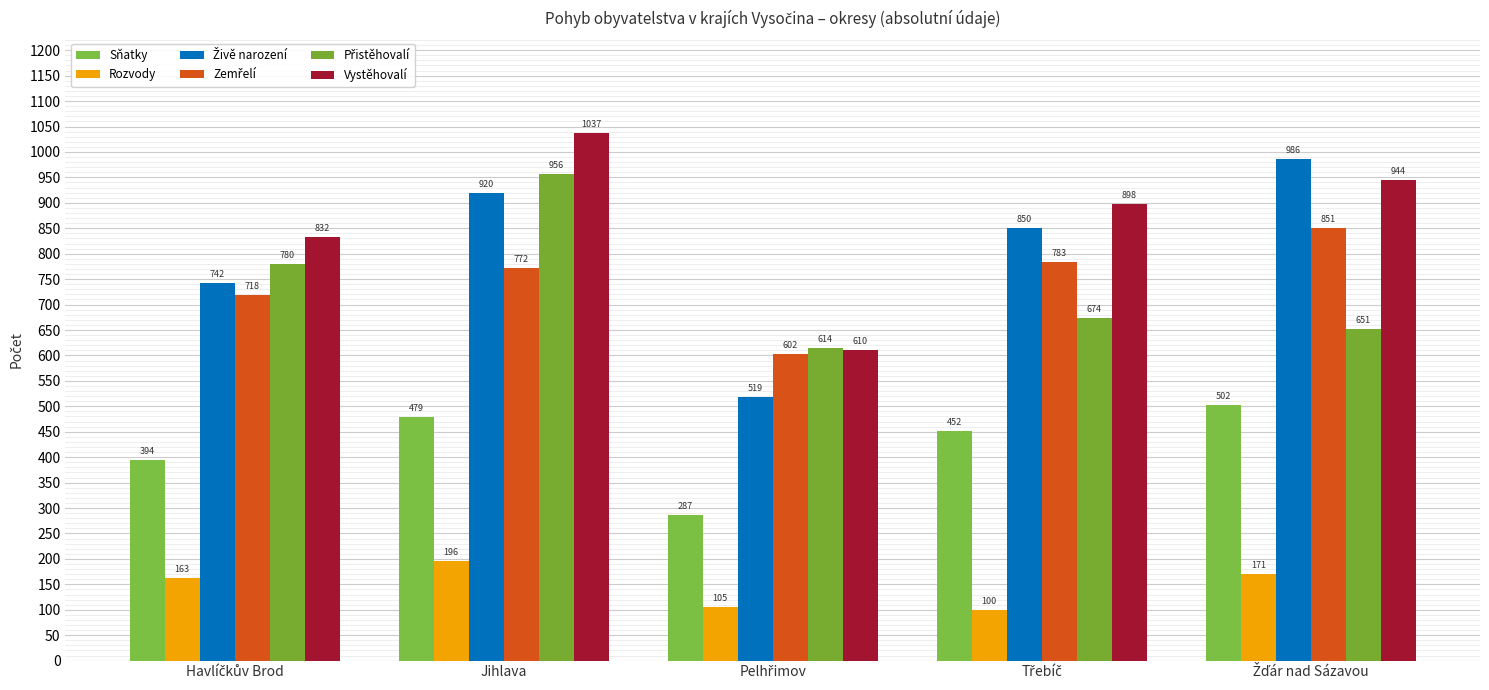

What is the sum of the Rozvody values at Havlíčkův Brod and Jihlava?

359